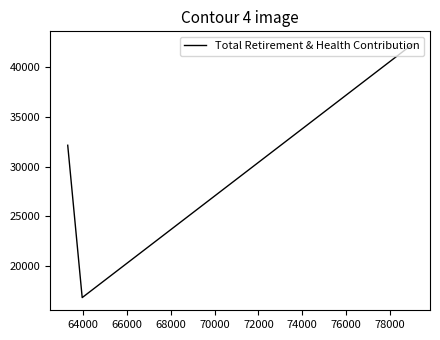

What is the smallest value displayed?

16856